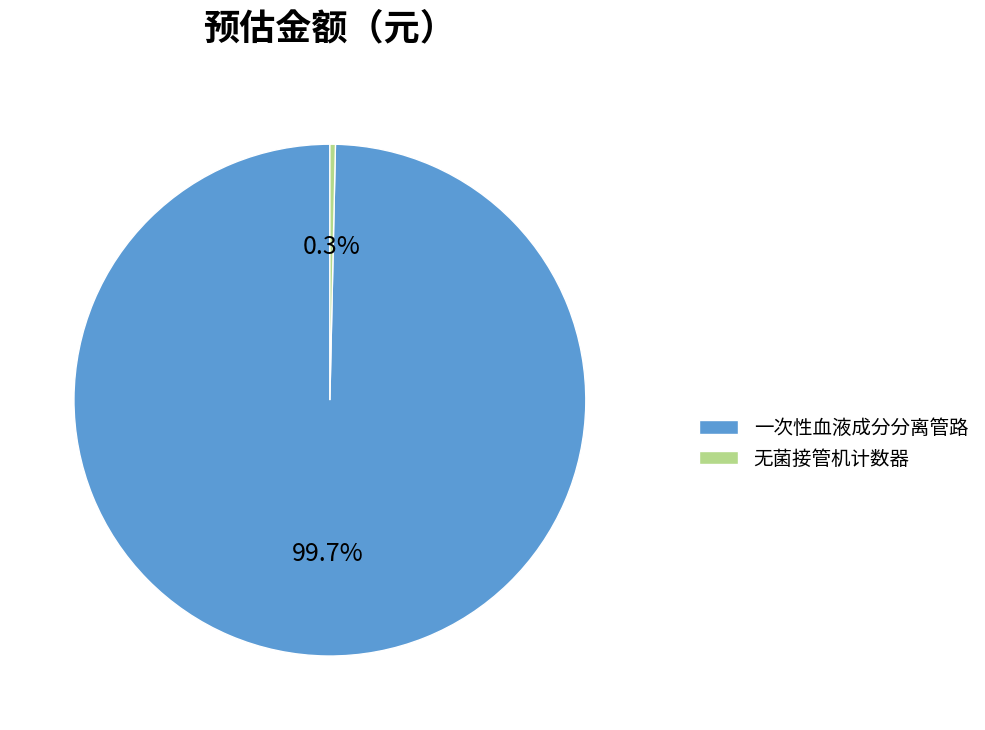

How many segments does this pie chart have?

2